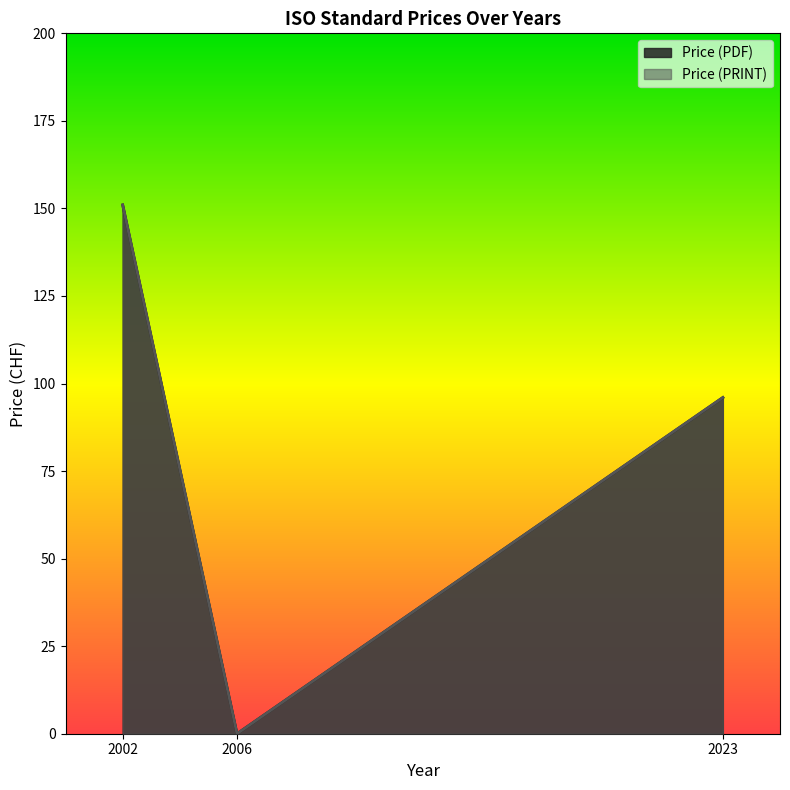

At which label is Price (PRINT) closest to 75?

2023